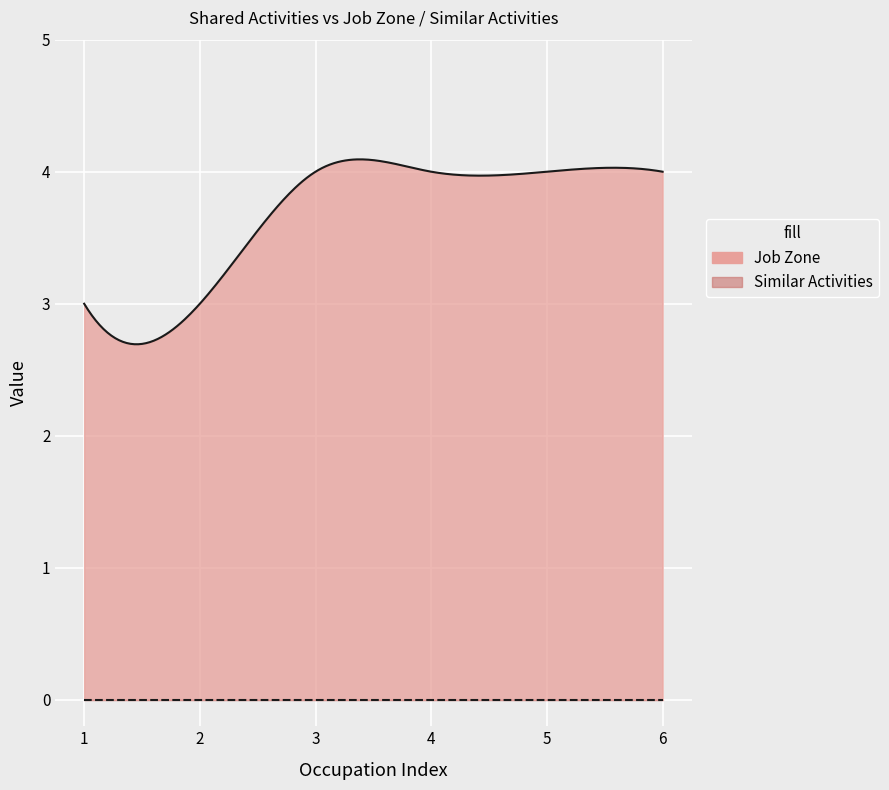

Which series has the widest spread of values?

Job Zone